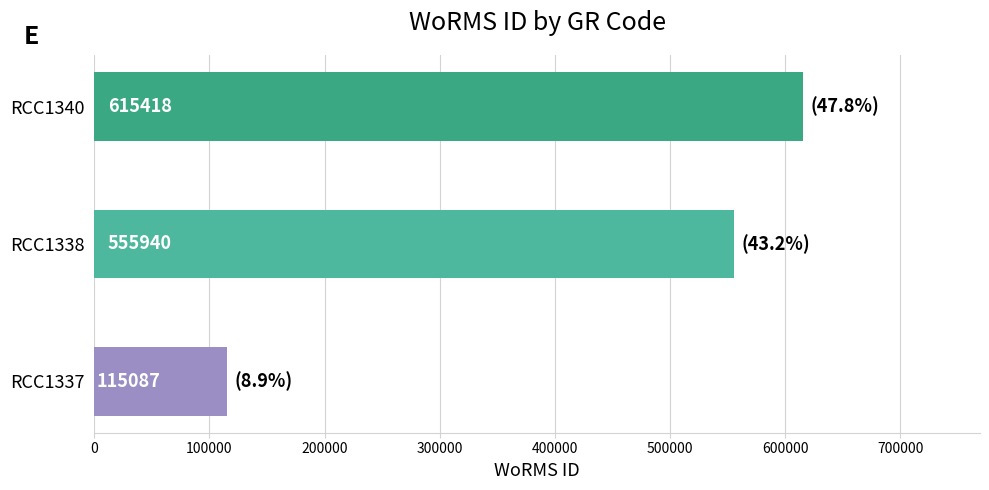

What is the sum of the values at RCC1340 and RCC1338?

1171358